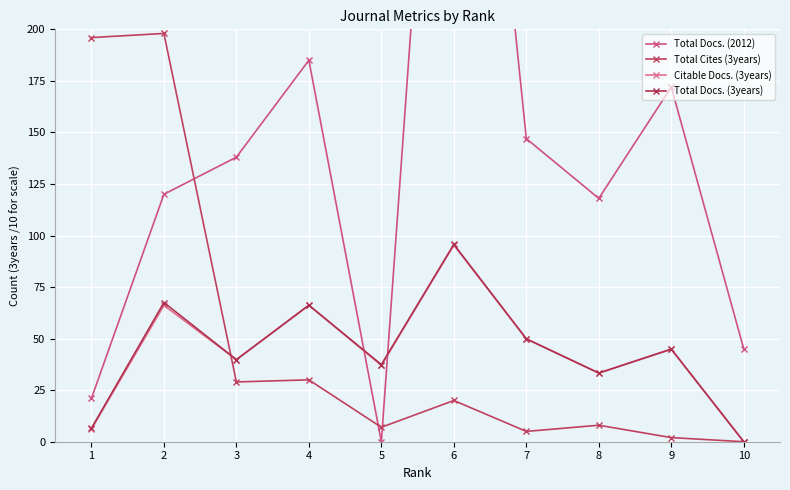

How many positive values does the Total Cites (3years) series have?

9